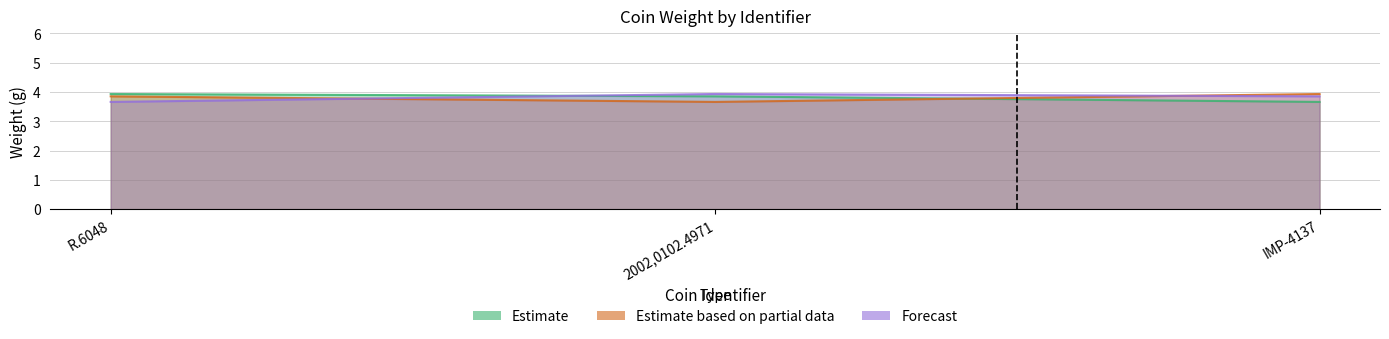

True or false: Estimate has a value of 1.0 at R.6048.

False